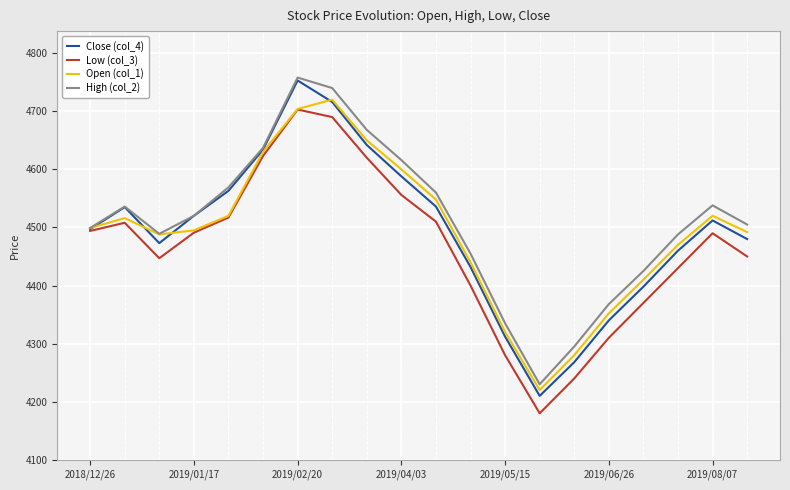

Which series has the widest spread of values?

Close (col_4)